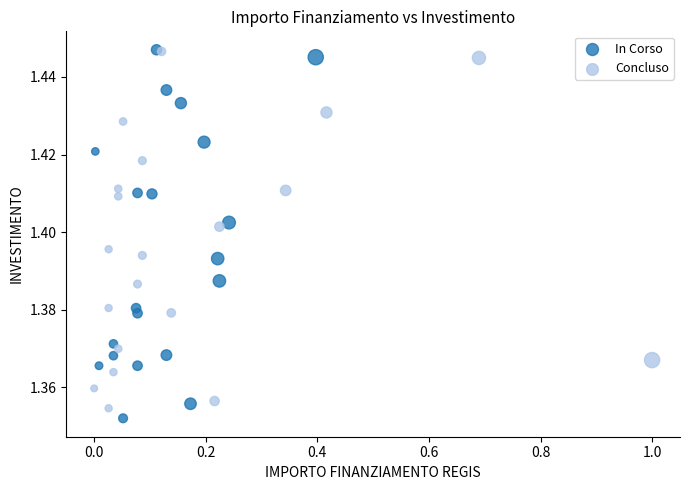

Which series has the widest spread of Y values?

In Corso